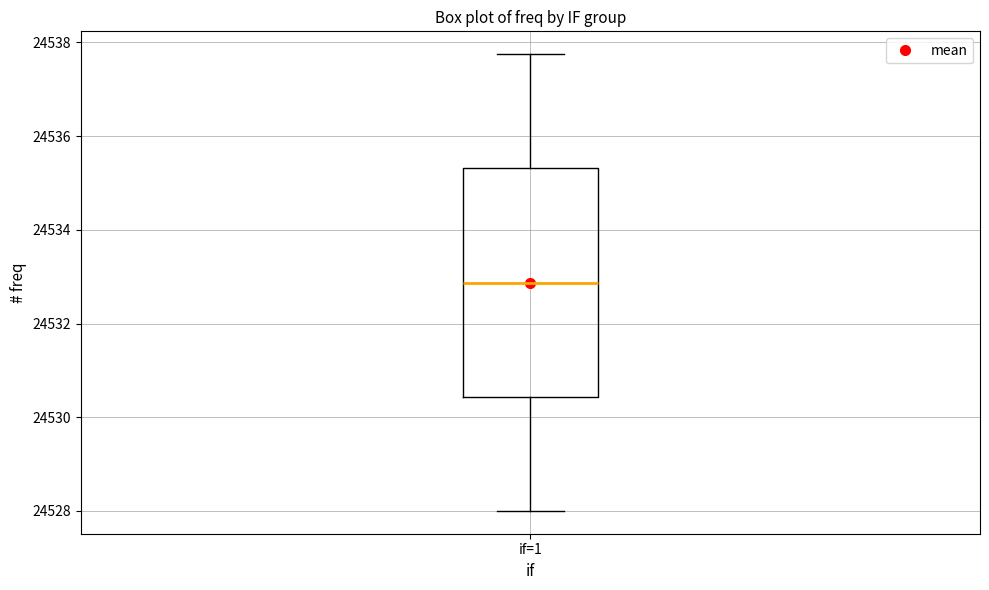

Transcribe this box plot: give where the median line is, the range the box spans, and where the two whiskers end, as read against the y-axis. The values are not printed on the chart, so give them approximately, as read against the axis.

median 24532.8, box 24530.4 to 24535.4, whiskers 24528.0 to 24537.8